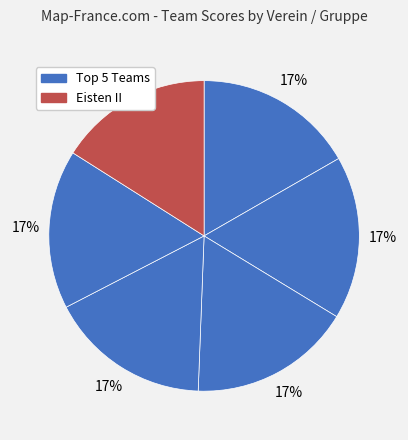

How many slices are in this pie chart?

6